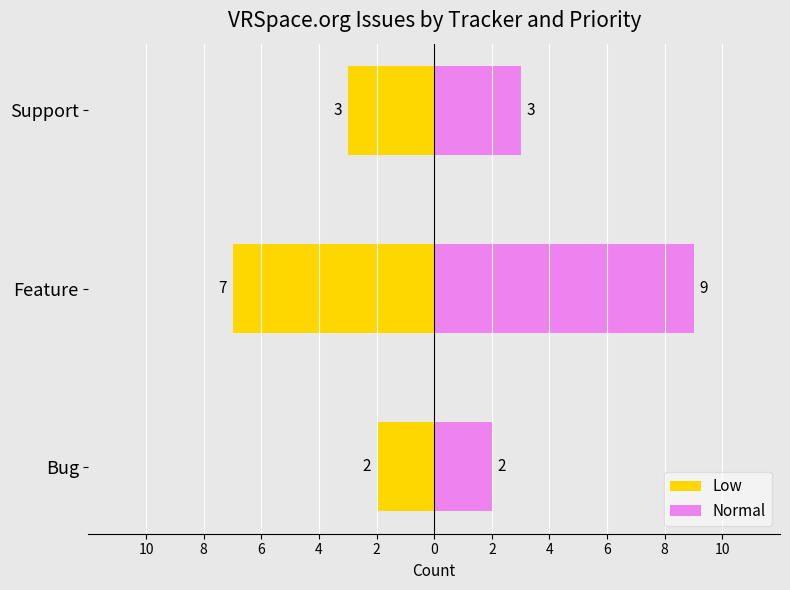

At how many categories does at least one series exceed -1?

3